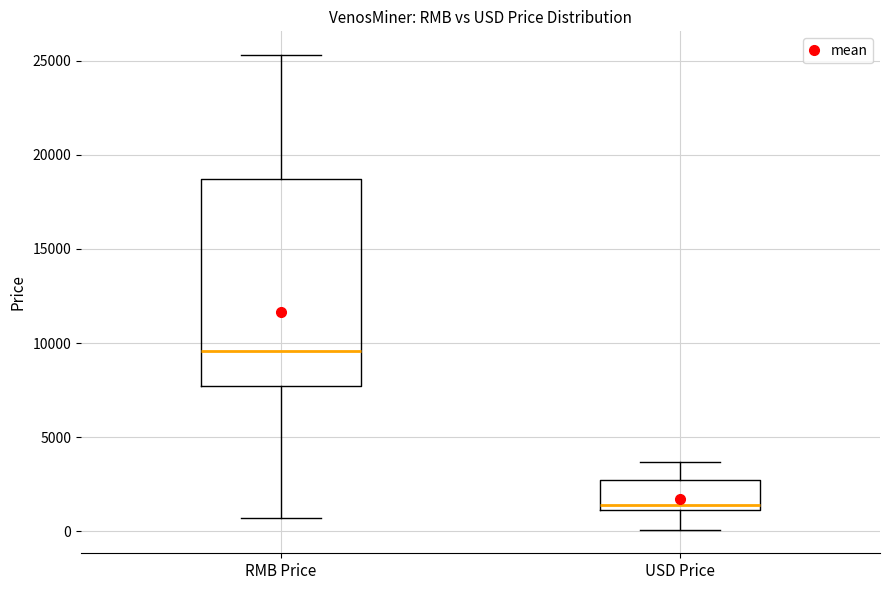

Comparing the boxes themselves (not the whiskers), which one is the tallest?

RMB Price